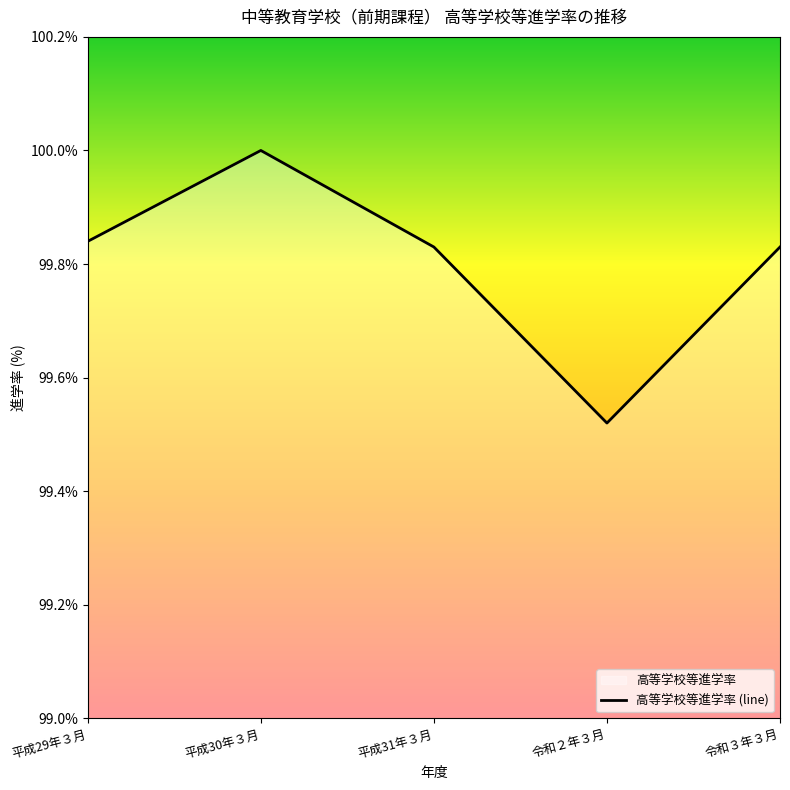

Does the chart display data point markers on the line(s)?

No